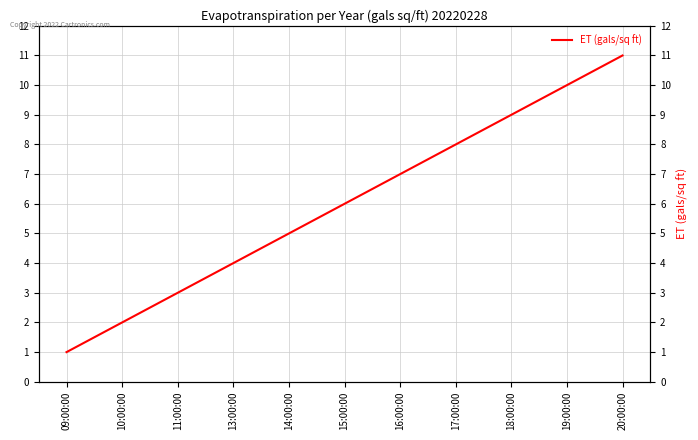

How many data points are less than 6?

5